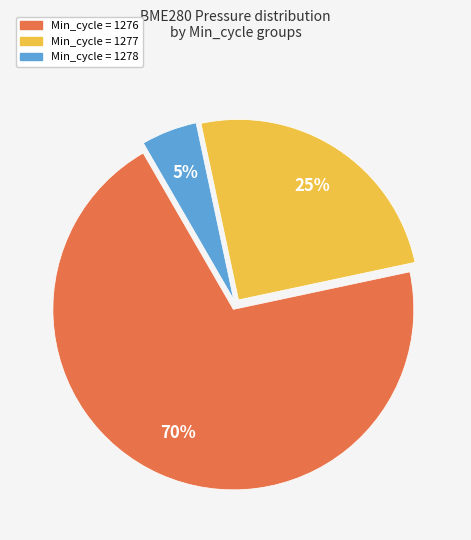

To the nearest percent, what is the difference between the largest and smallest slice percentages?

65%